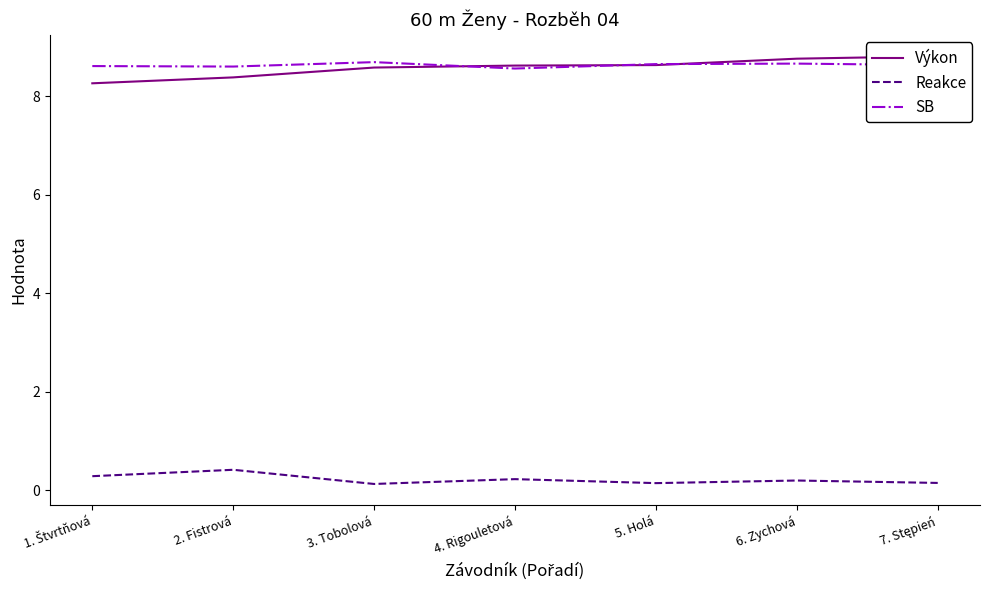

How many distinct data groups are displayed?

3